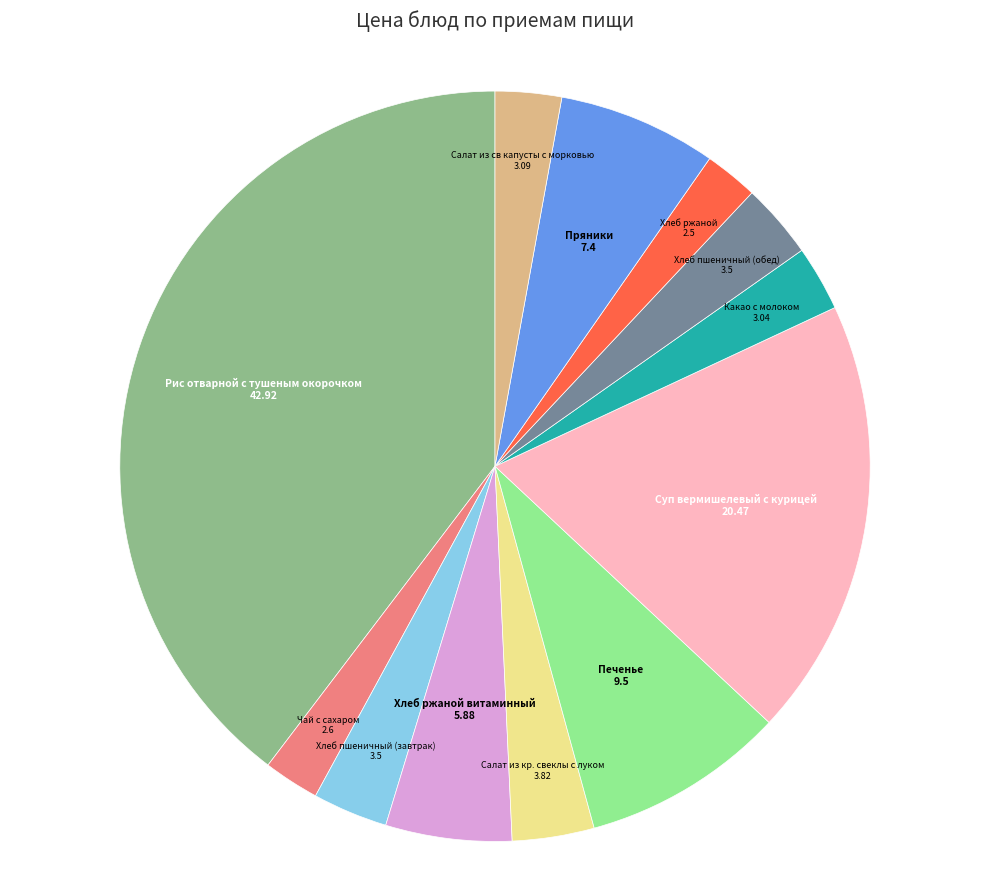

Does any single category account for the majority?

No